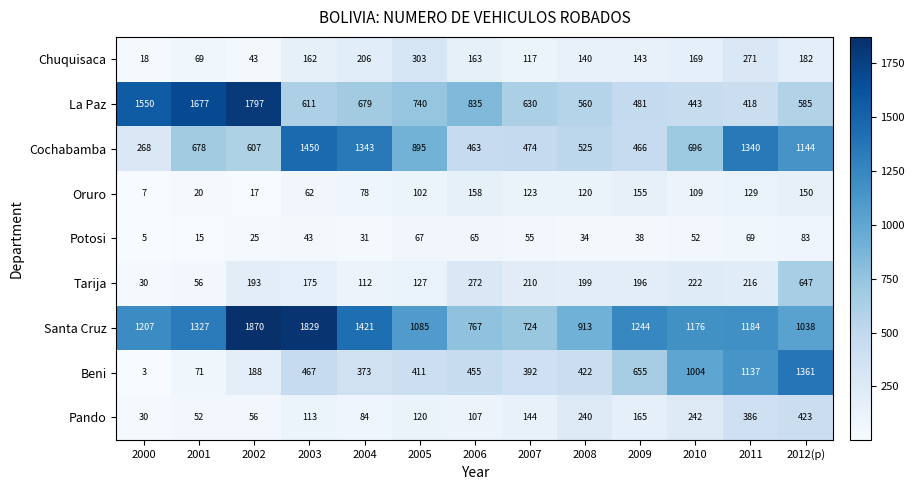

Which series has the widest spread of values?

La Paz